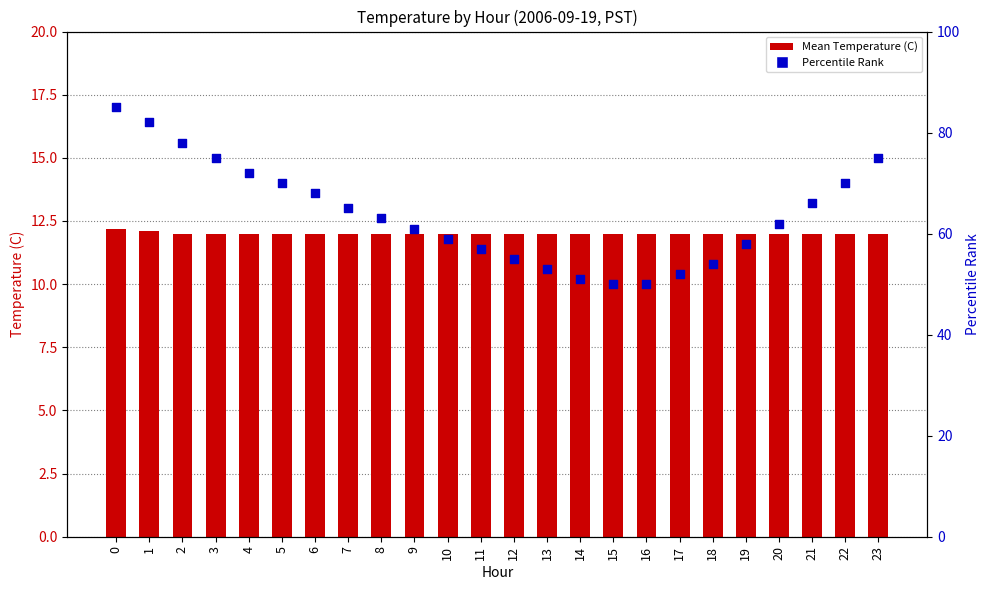

What are all the series names shown in the legend?

Mean Temperature (C), Percentile Rank